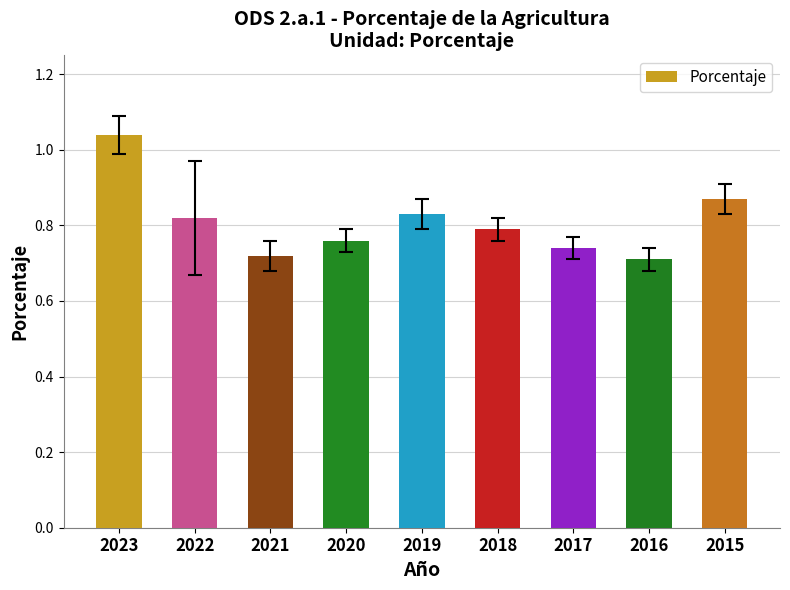

What is the sum of all values?

7.3